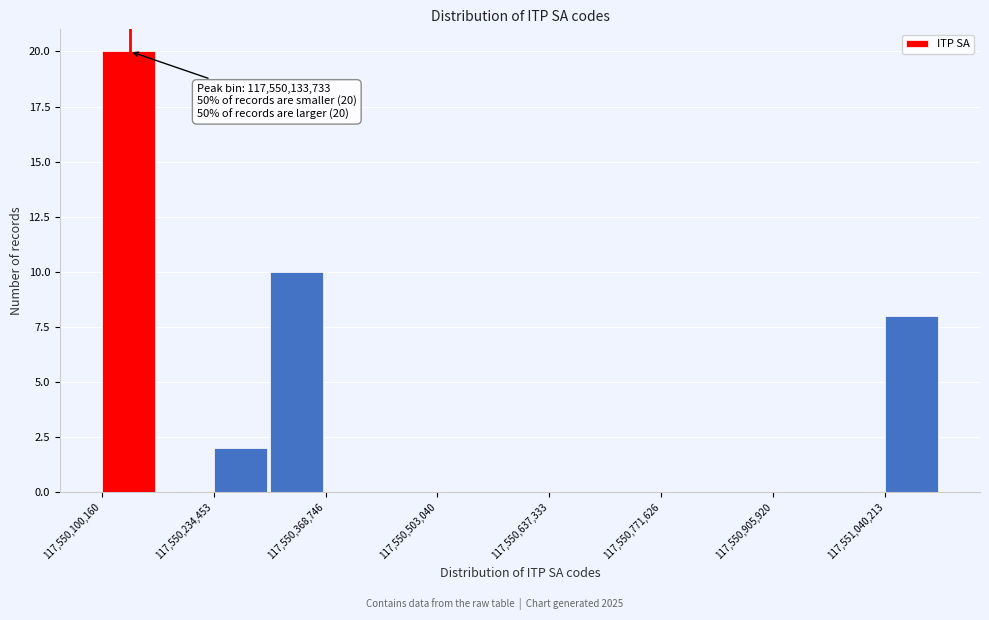

Around what value on the x-axis is the tallest bar? Give the approximate position of its centre, as read against the axis.

117550140000